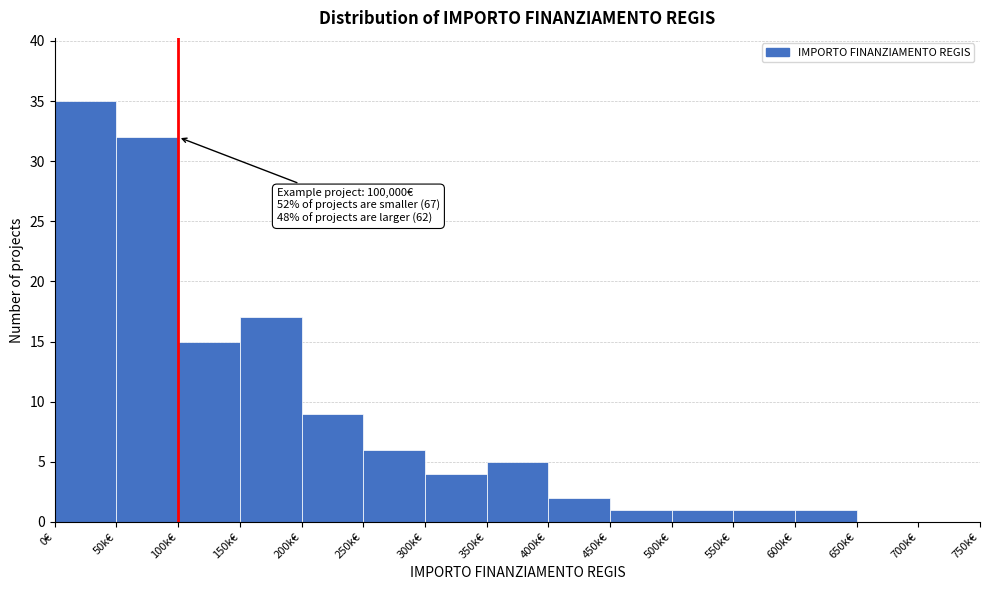

Reading right to left, extract all data points from this chart.

700k€=0	650k€=0	600k€=1	550k€=1	500k€=1	450k€=1	400k€=2	350k€=5	300k€=4	250k€=6	200k€=9	150k€=17	100k€=15	50k€=32	0€=35